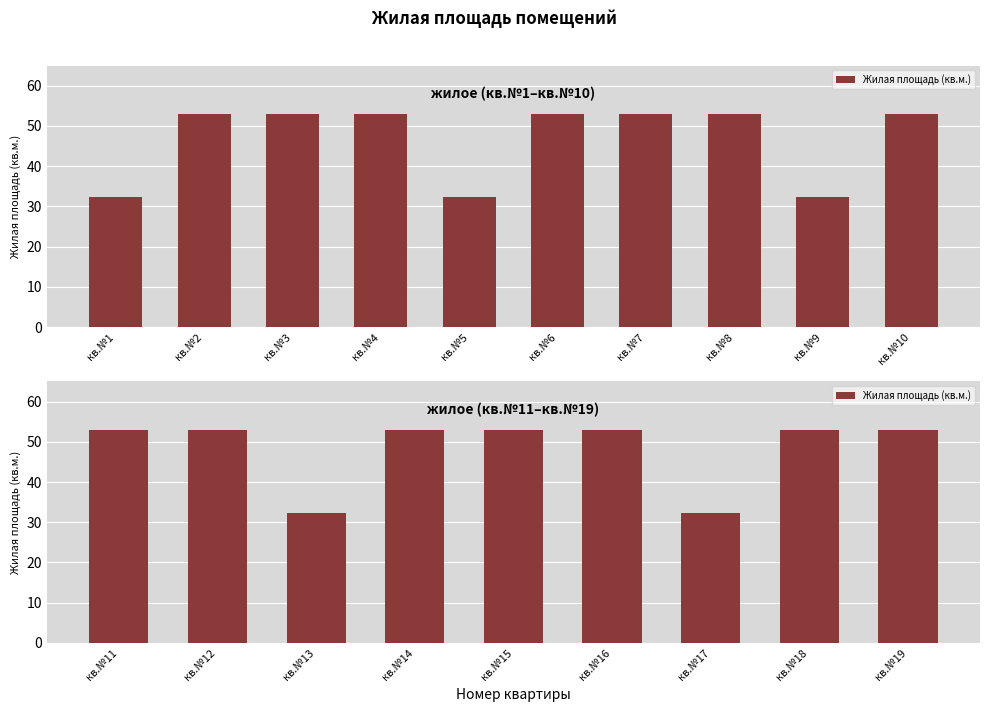

What is the greatest value displayed?

52.9